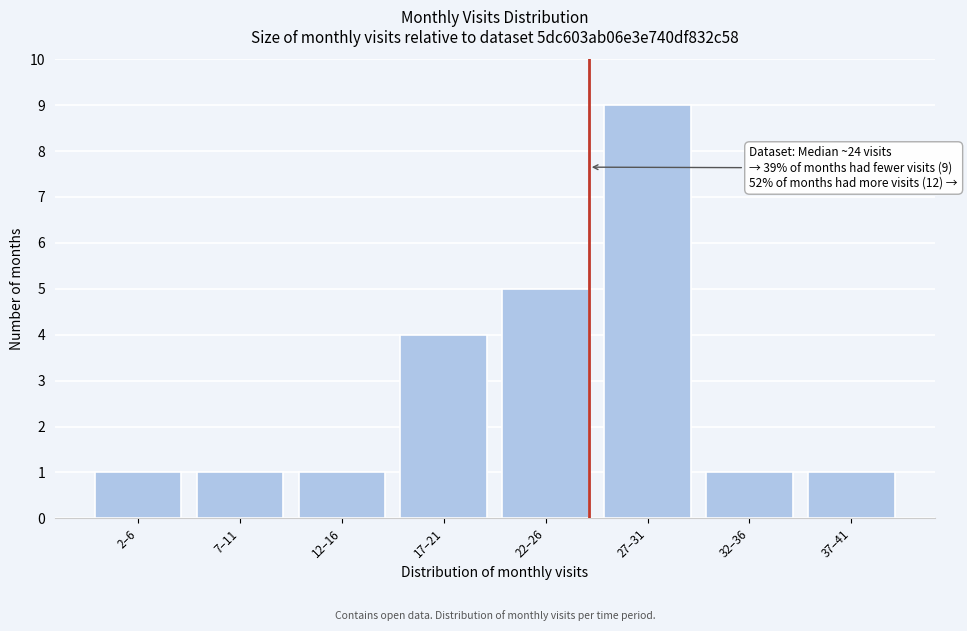

Reading left to right, extract all data points from this chart.

2–6=1	7–11=1	12–16=1	17–21=4	22–26=5	27–31=9	32–36=1	37–41=1